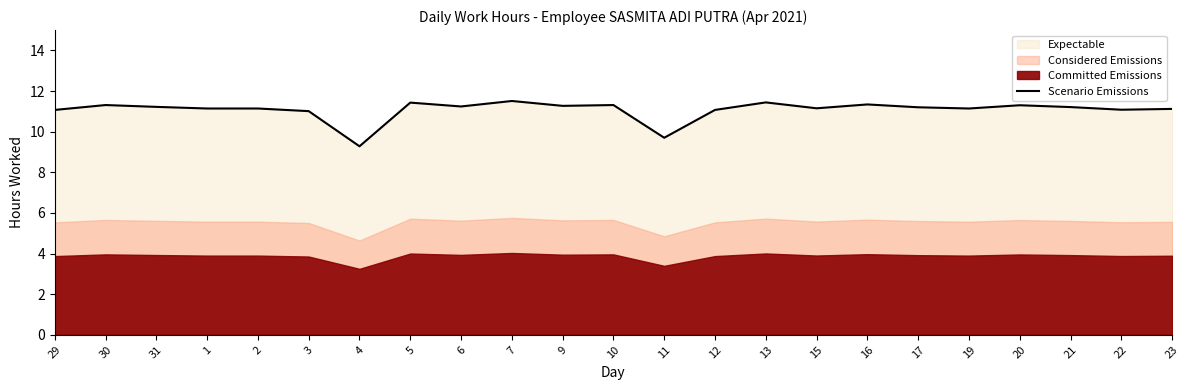

What is the label of the 1st point from the left?

29